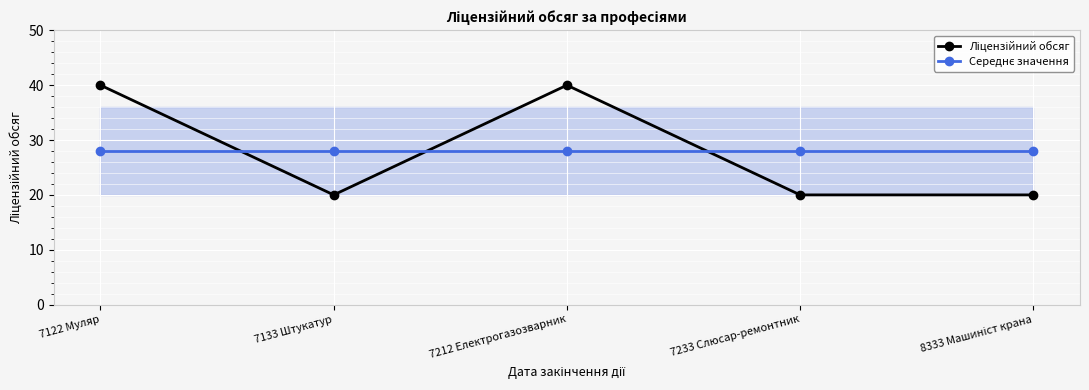

Which category has the lowest value in the Ліцензійний обсяг series?

7133 Штукатур